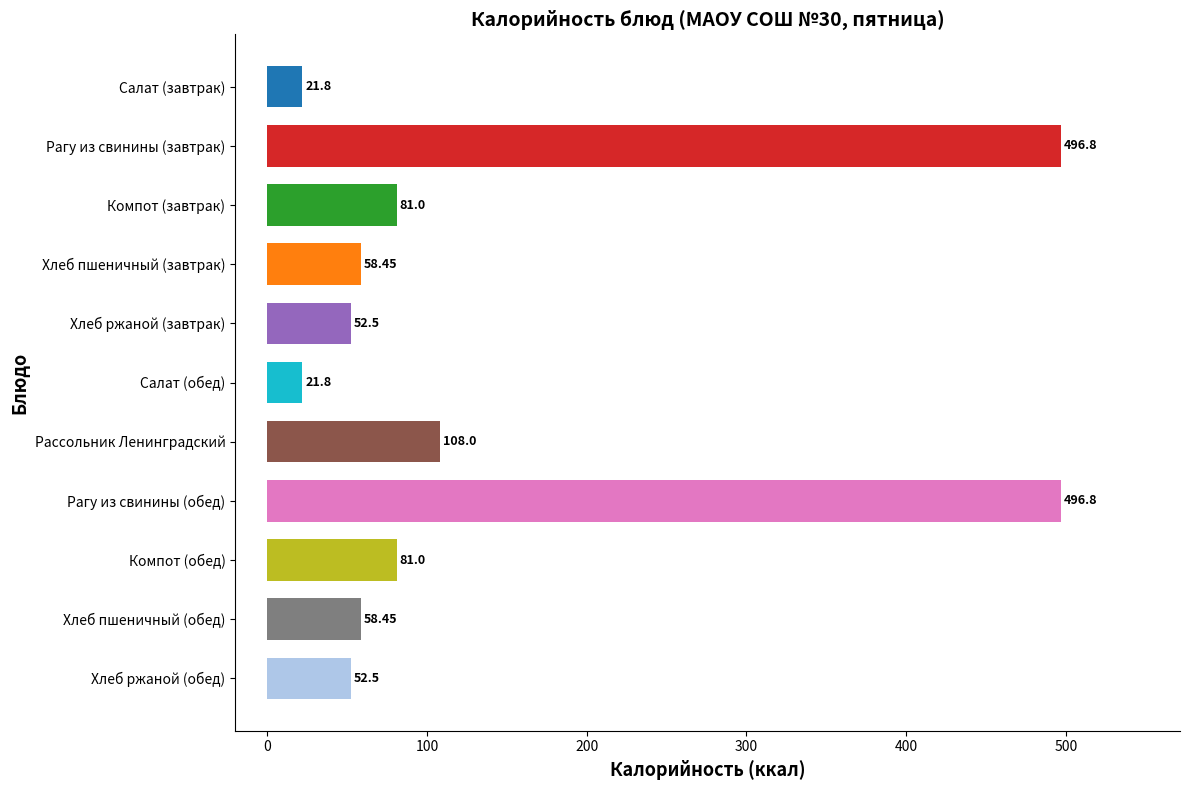

At which label is the value closest to 259?

Рассольник Ленинградский